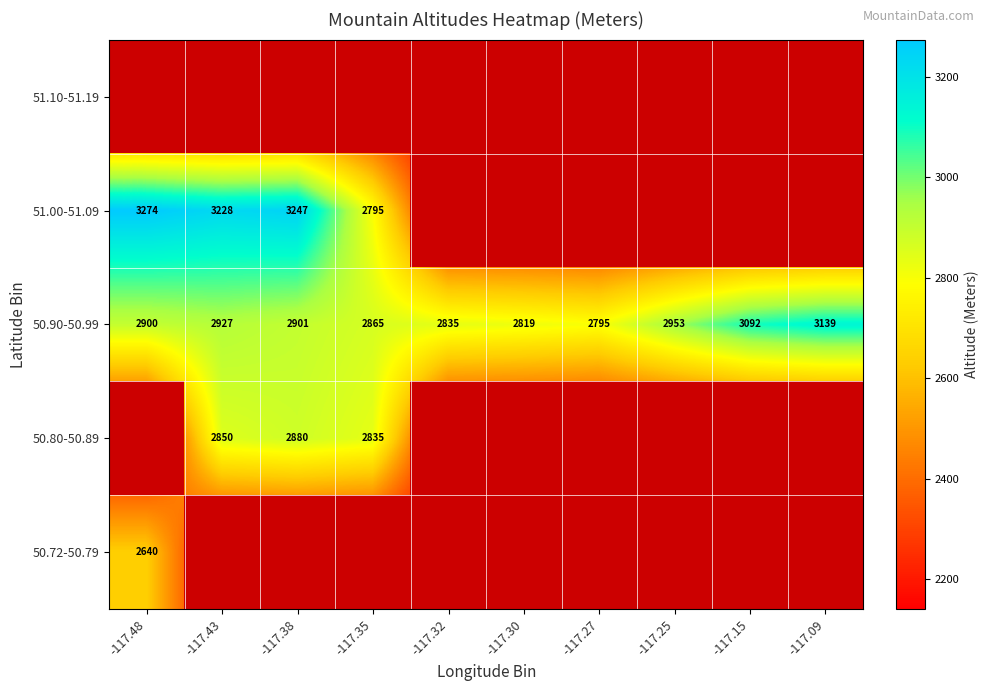

The 50.90-50.99 series shows 2900 at -117.48. True or false?

True